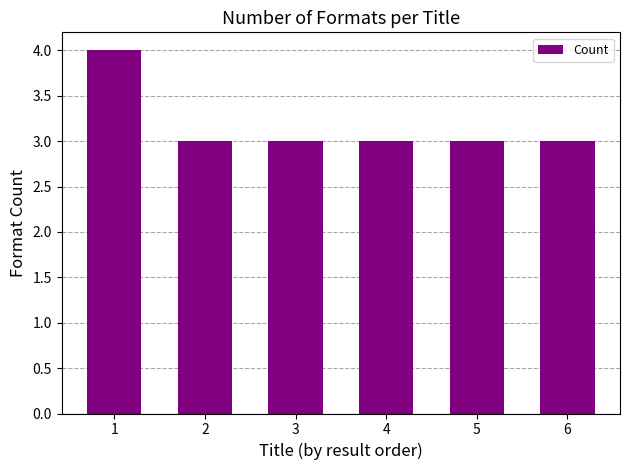

What is the ratio of the value at 6 to the value at 5?

1.0